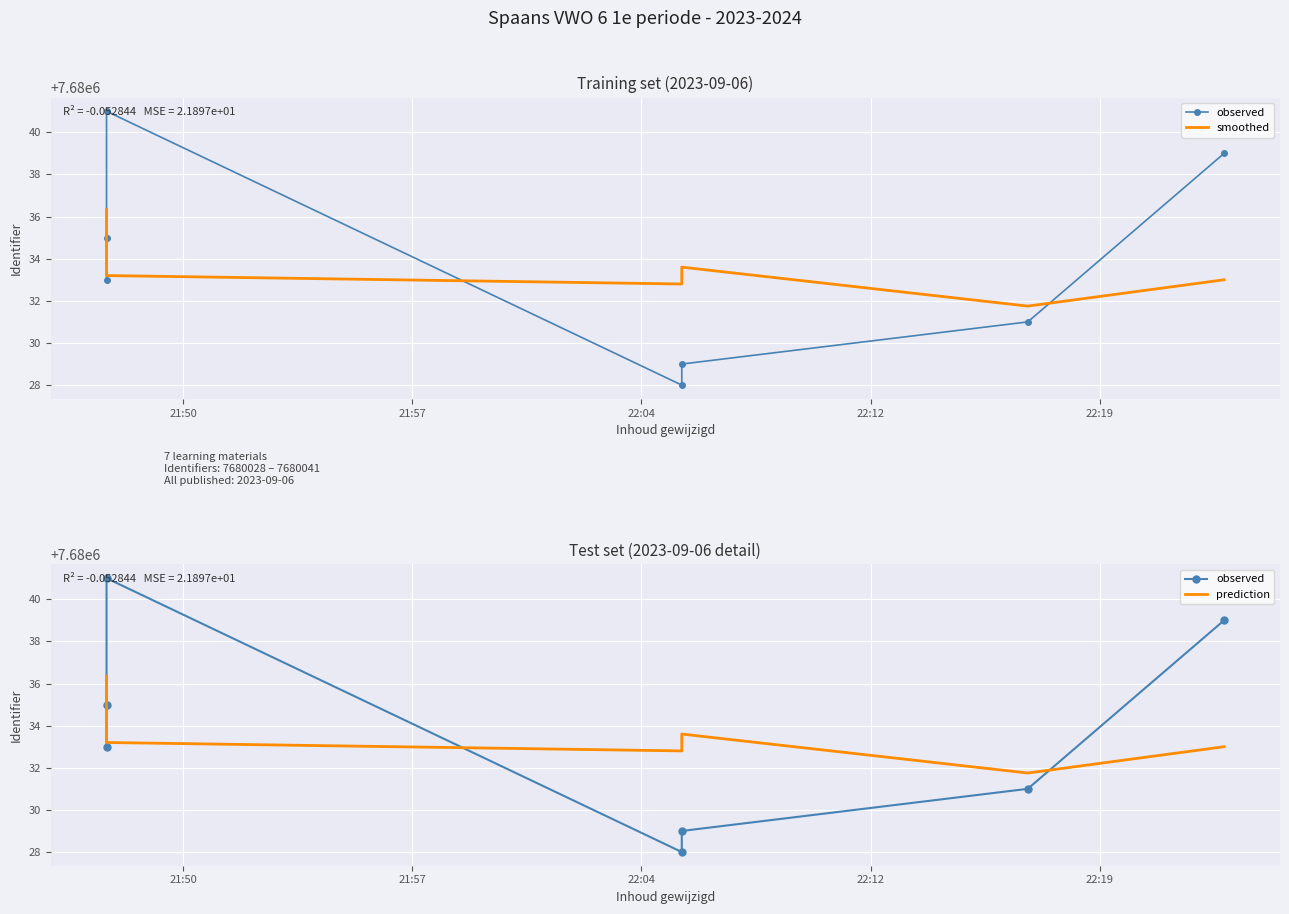

Which series changed the most between 21:57 and 22:12?

observed